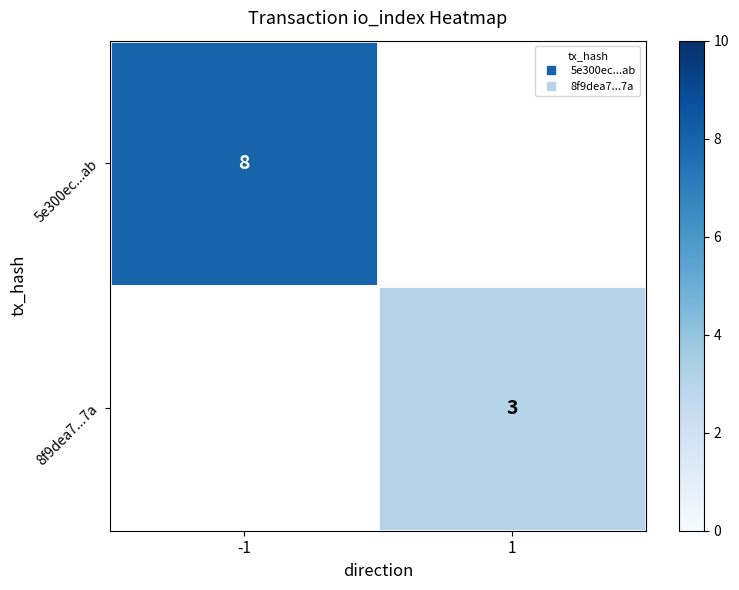

Which label corresponds to the smallest value in the chart?

1